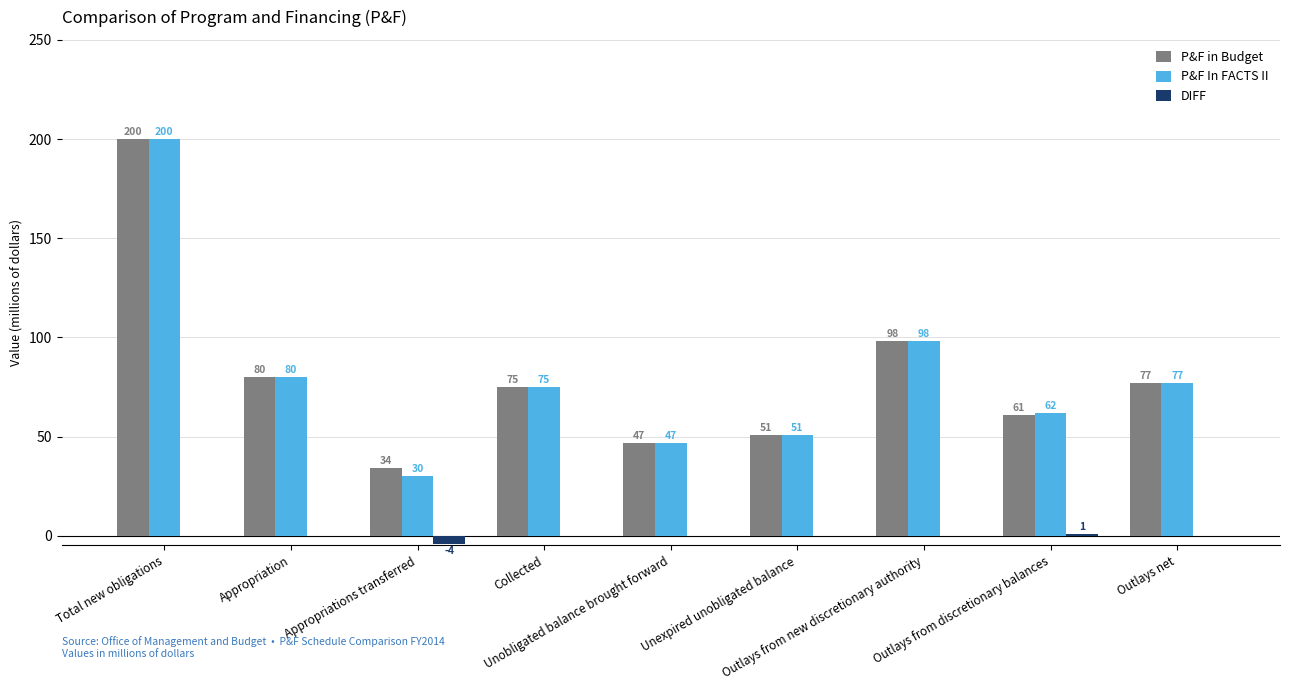

What is the sum of all P&F in Budget values?

723